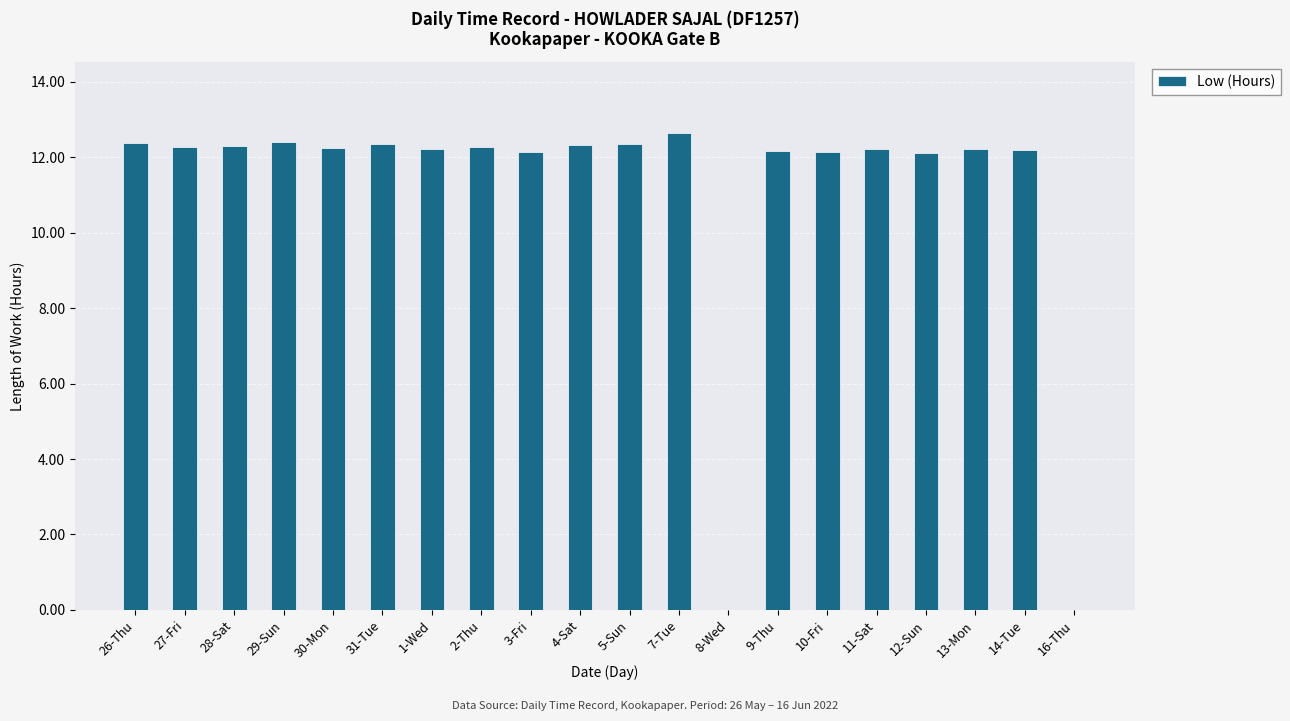

How many data points are above 12?

18